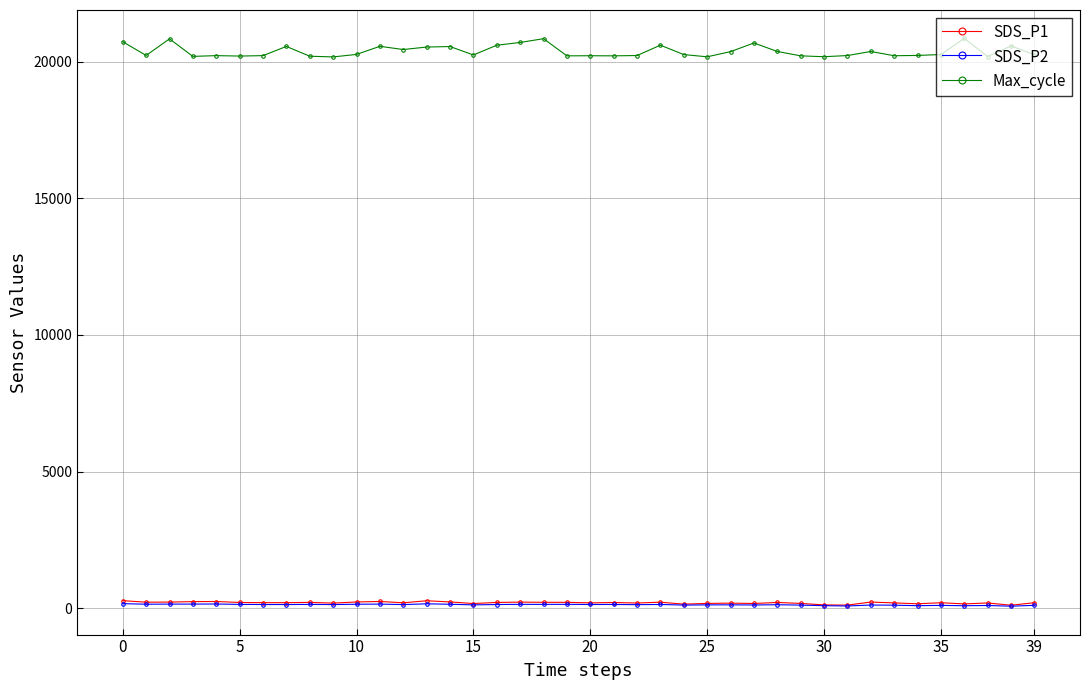

Which series has the widest spread of values?

Max_cycle